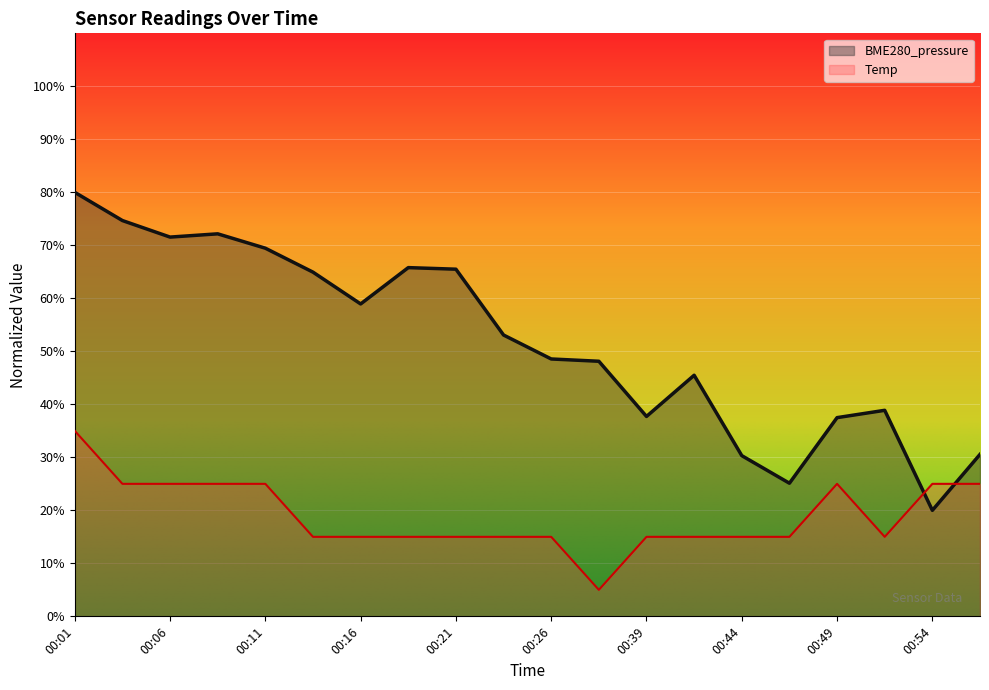

How many lines are shown in the chart?

2